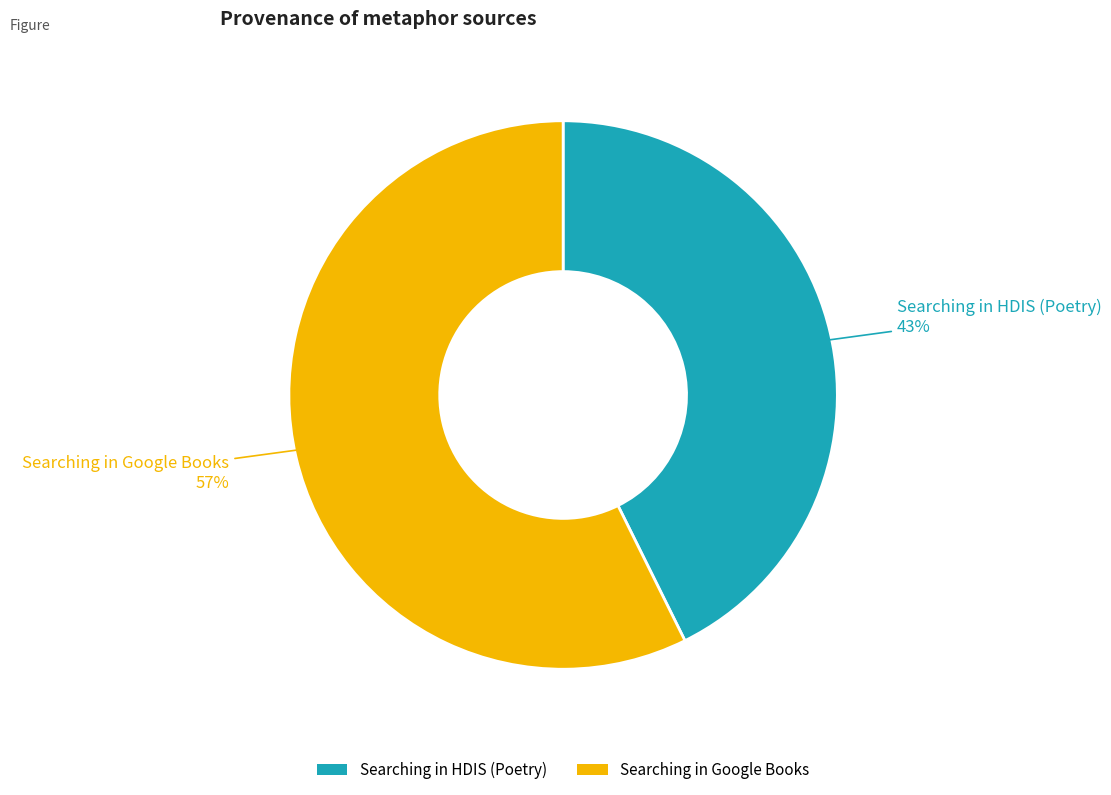

Approximately how many times larger is the value at Searching in Google Books compared to Searching in HDIS (Poetry)?

1.3